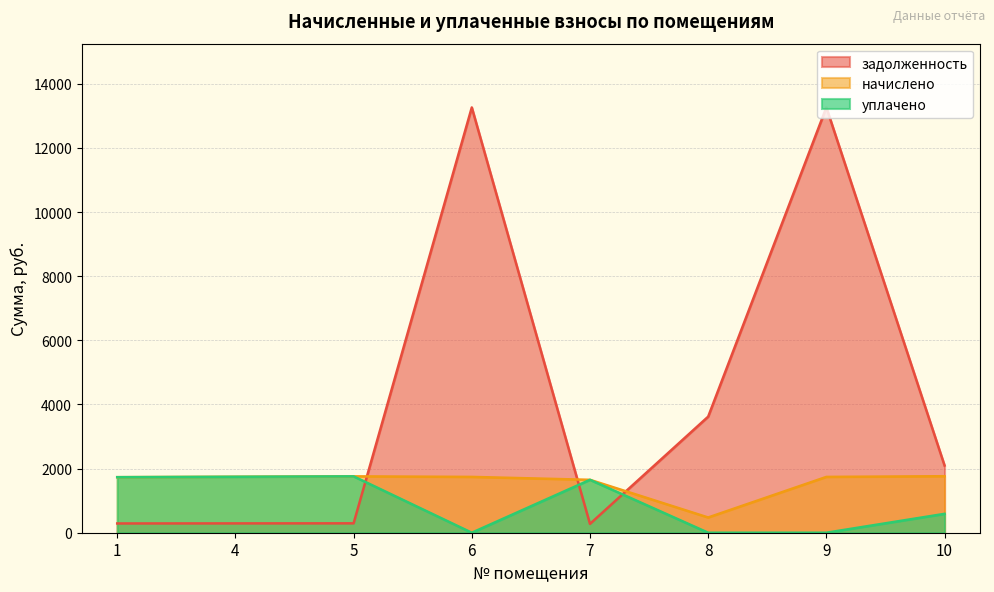

What is the average value of the уплачено series?

934.4